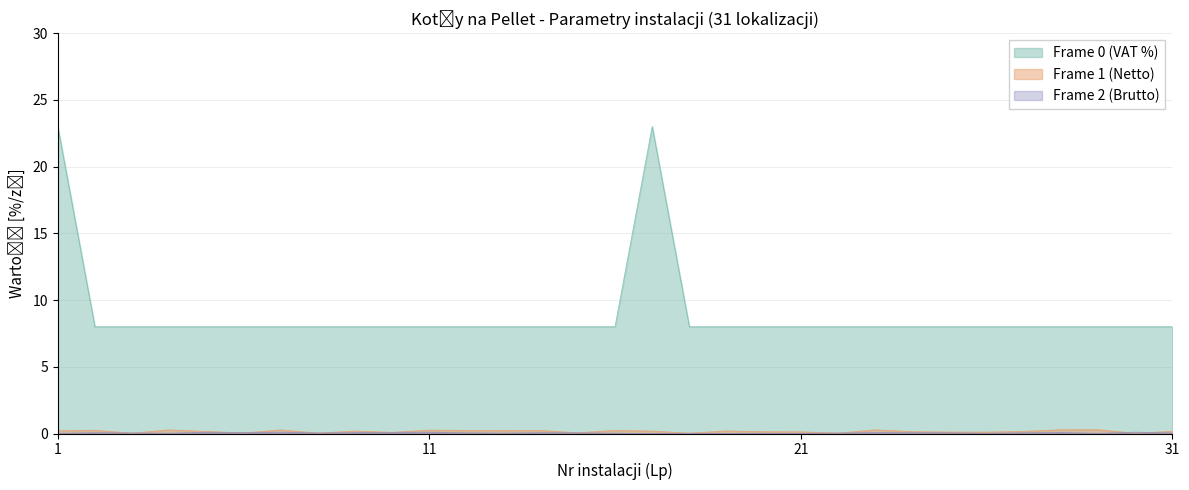

What is the difference between the maximum and minimum values in the Frame 0 (VAT %) series?

15